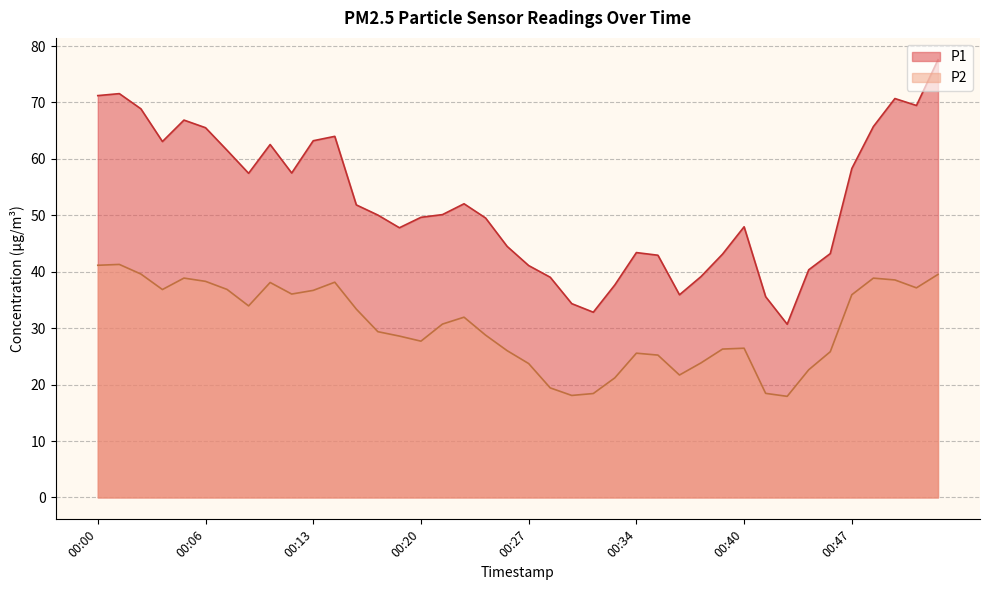

How many lines are shown in the chart?

2